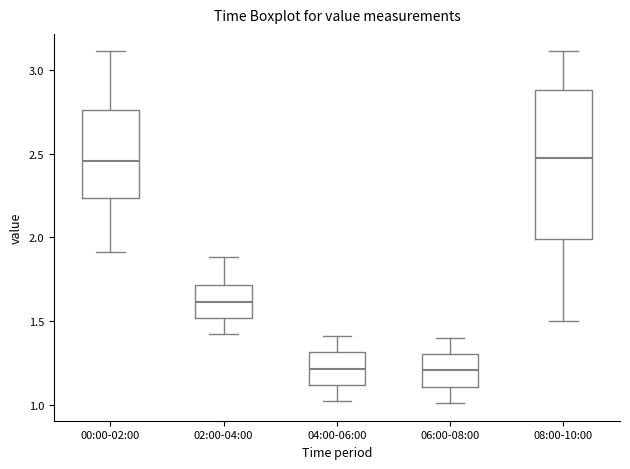

Reading left to right, transcribe this box plot: for each box, give where its median line is, the range the box spans, and where its two whiskers end, as read against the y-axis. The values are not printed on the chart, so give them approximately, as read against the axis.

00:00-02:00: median 2.45, box 2.25 to 2.75, whiskers 1.90 to 3.10
02:00-04:00: median 1.60, box 1.50 to 1.70, whiskers 1.40 to 1.90
04:00-06:00: median 1.20, box 1.10 to 1.30, whiskers 1.00 to 1.40
06:00-08:00: median 1.20, box 1.10 to 1.30, whiskers 1.00 to 1.40
08:00-10:00: median 2.50, box 2.00 to 2.90, whiskers 1.50 to 3.10